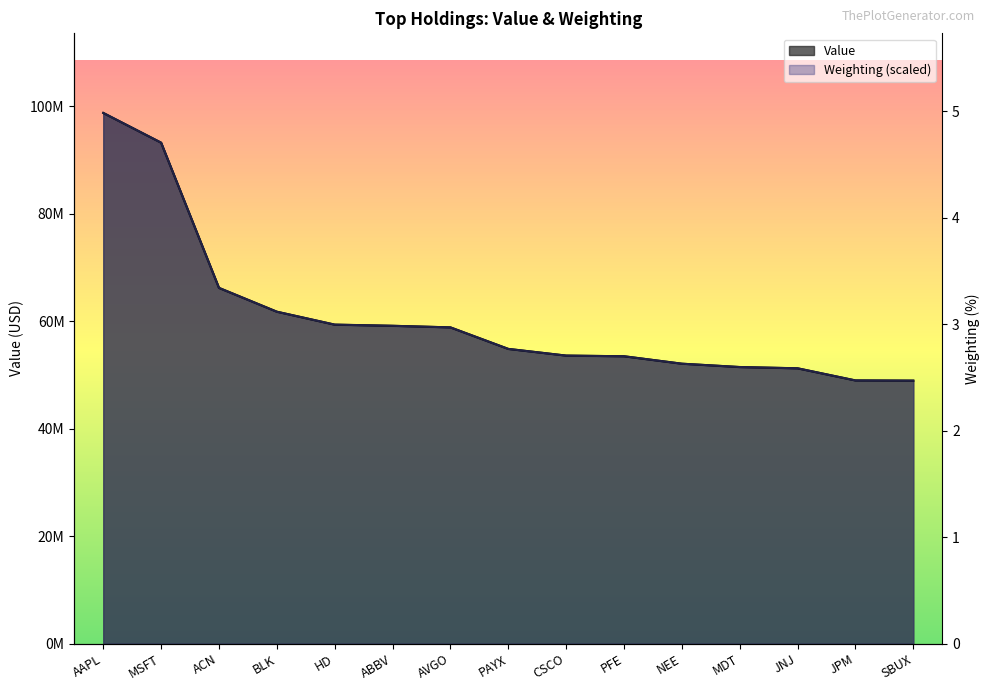

What is the maximum value shown in the chart?

5.0